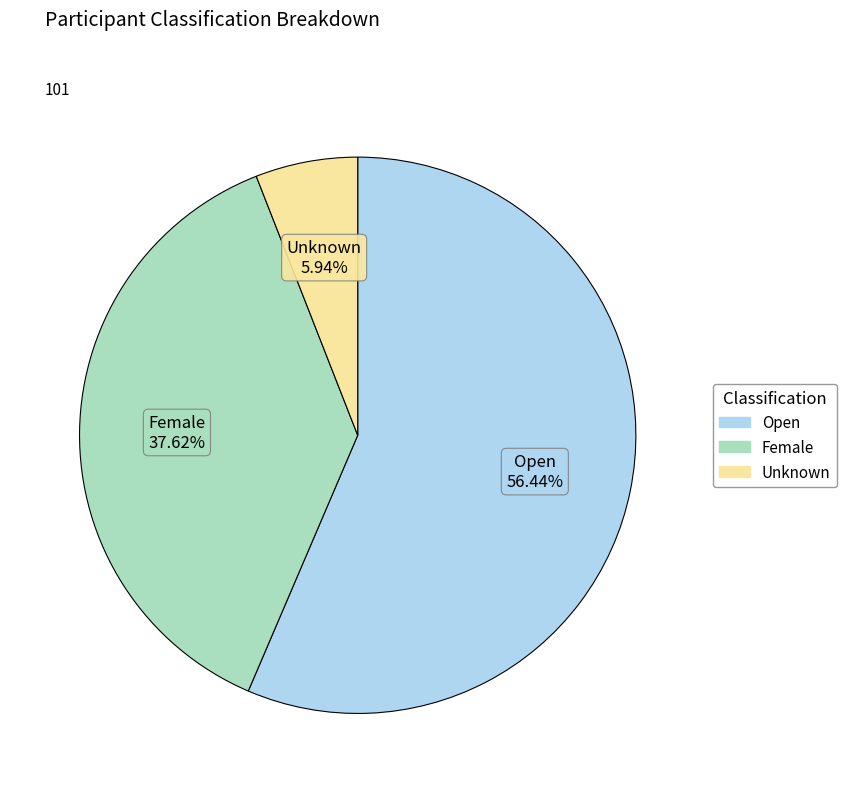

To the nearest percent, what is the average slice percentage?

33%